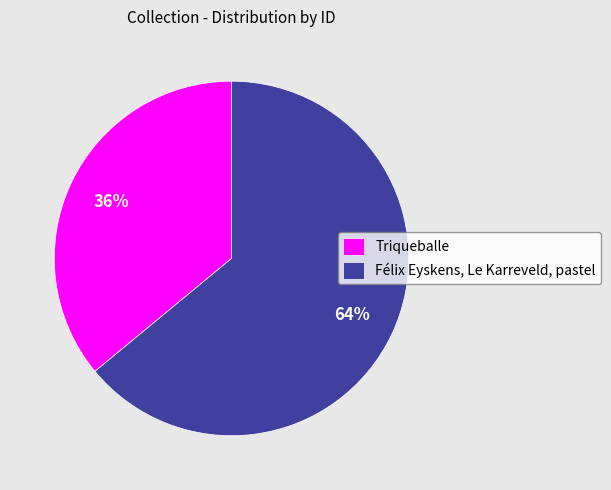

Between Félix Eyskens, Le Karreveld, pastel and Triqueballe, which is larger?

Félix Eyskens, Le Karreveld, pastel